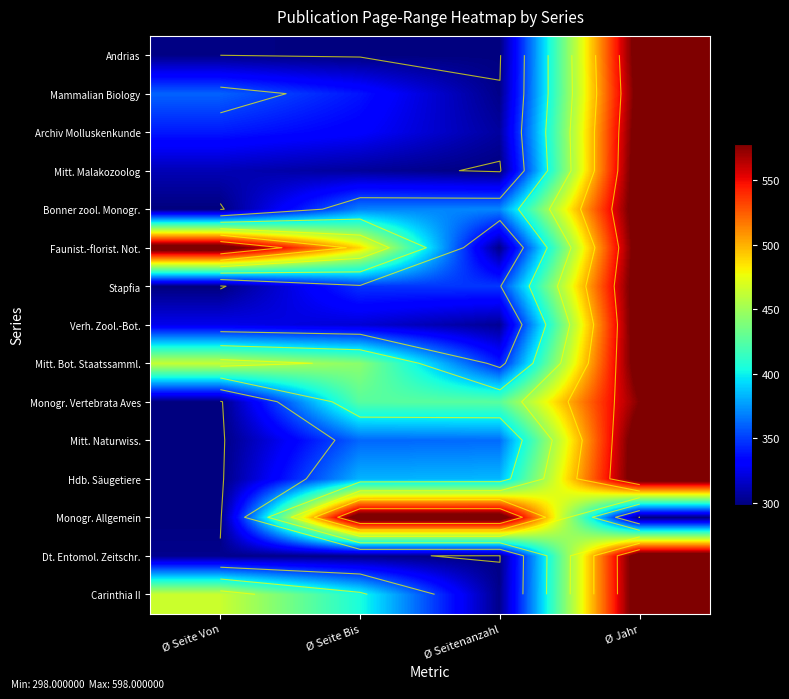

What is the minimum value shown in the chart?

298.0